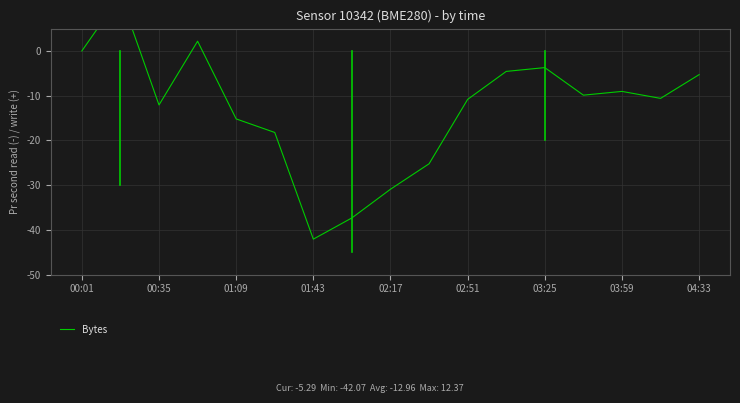

Reading left to right, what are all the values shown in this chart?

0.0	12.4	-12.1	2.2	-15.2	-18.2	-42.1	-37.3	-30.9	-25.2	-10.8	-4.6	-3.7	-9.9	-9.0	-10.6	-5.3